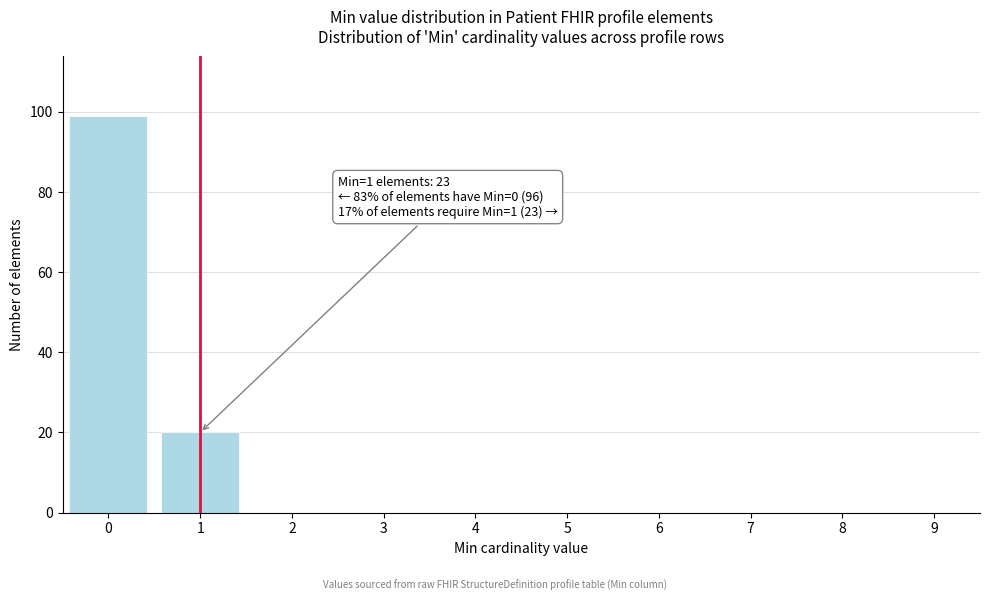

Reading left to right, what are all the values shown in this chart?

0=99	1=20	2=0	3=0	4=0	5=0	6=0	7=0	8=0	9=0